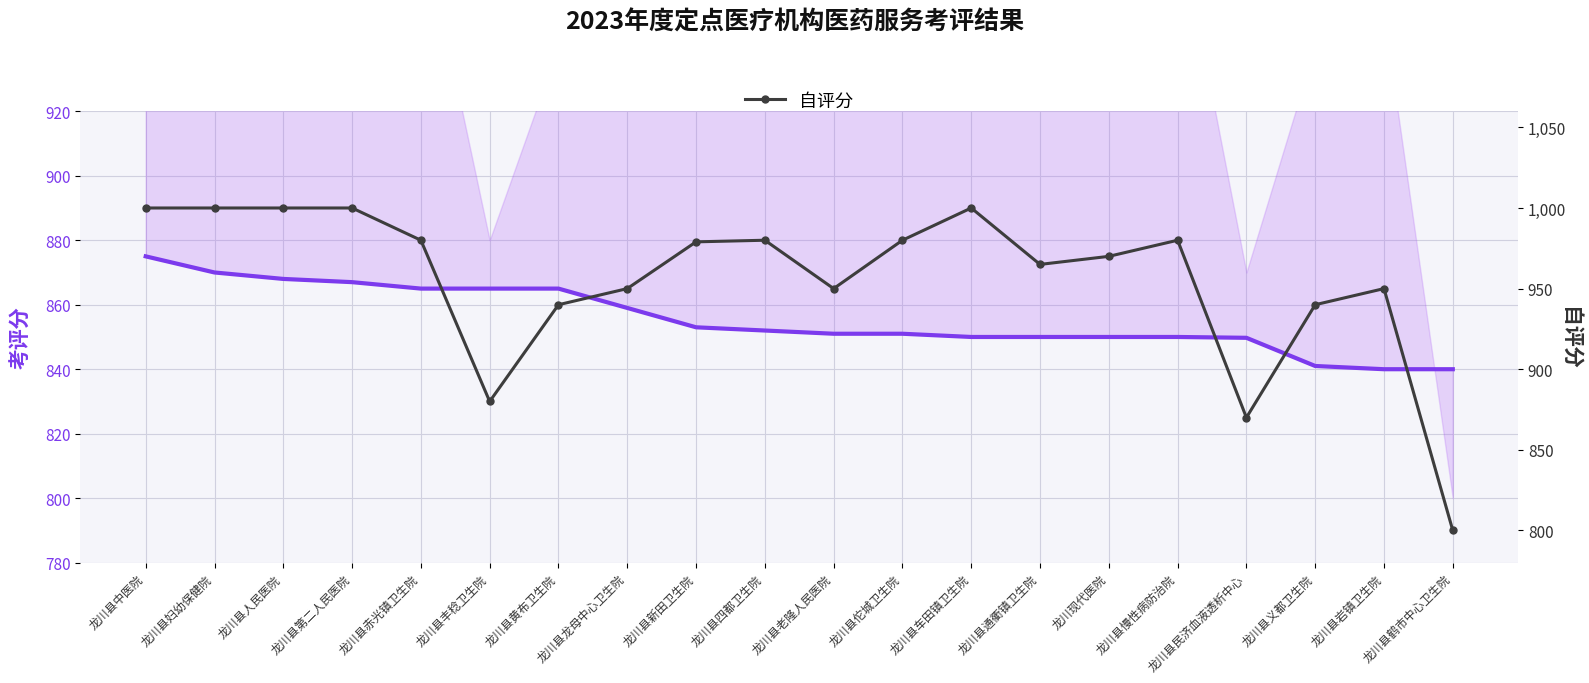

What is the difference between the highest and lowest values at 龙川县民济血液透析中心?

20.3